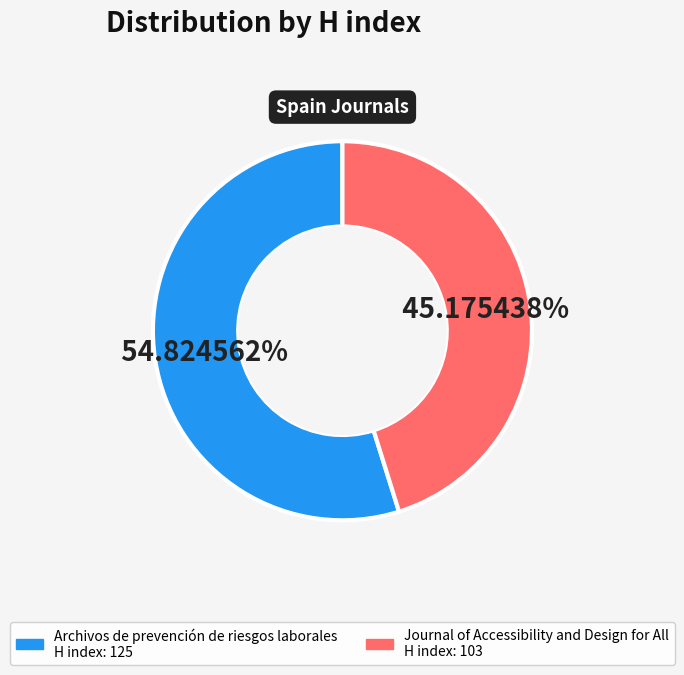

Approximately how many times larger is the value at Archivos de prevención de riesgos laborales compared to Journal of Accessibility and Design for All?

1.2